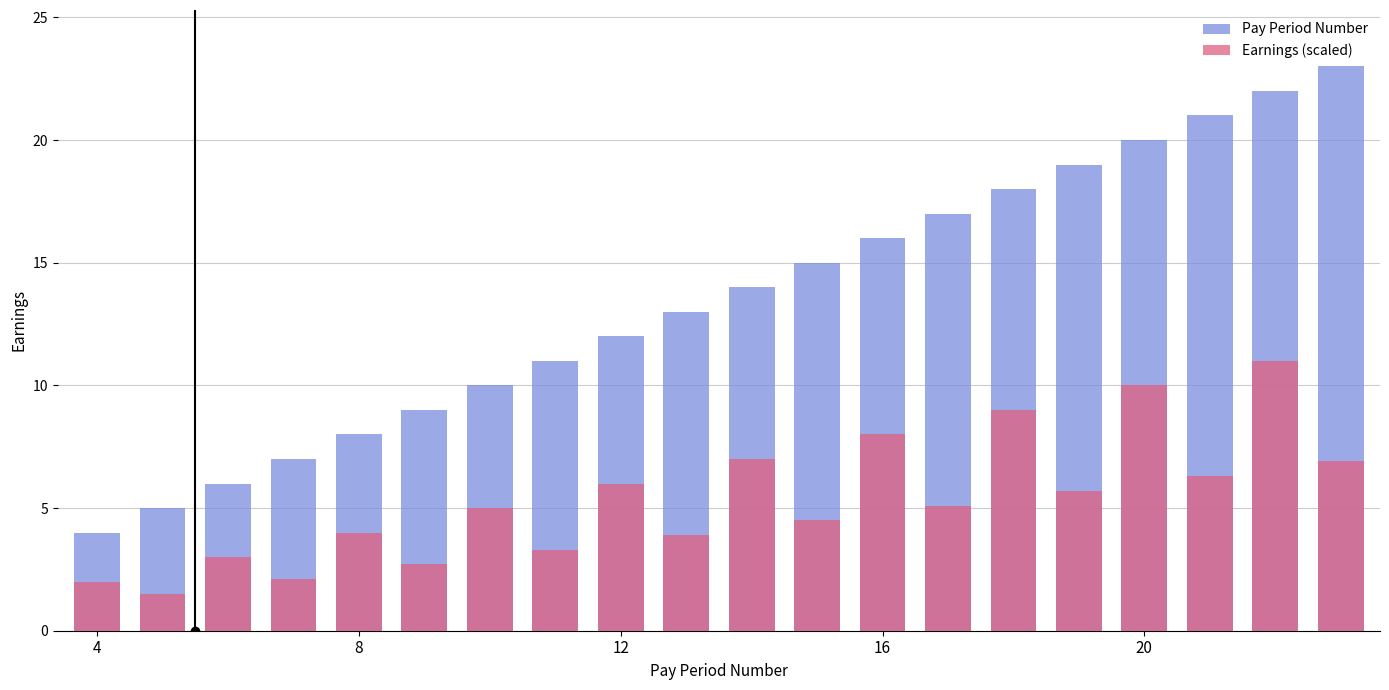

What are all the series names shown in the legend?

Pay Period Number, Earnings (scaled)